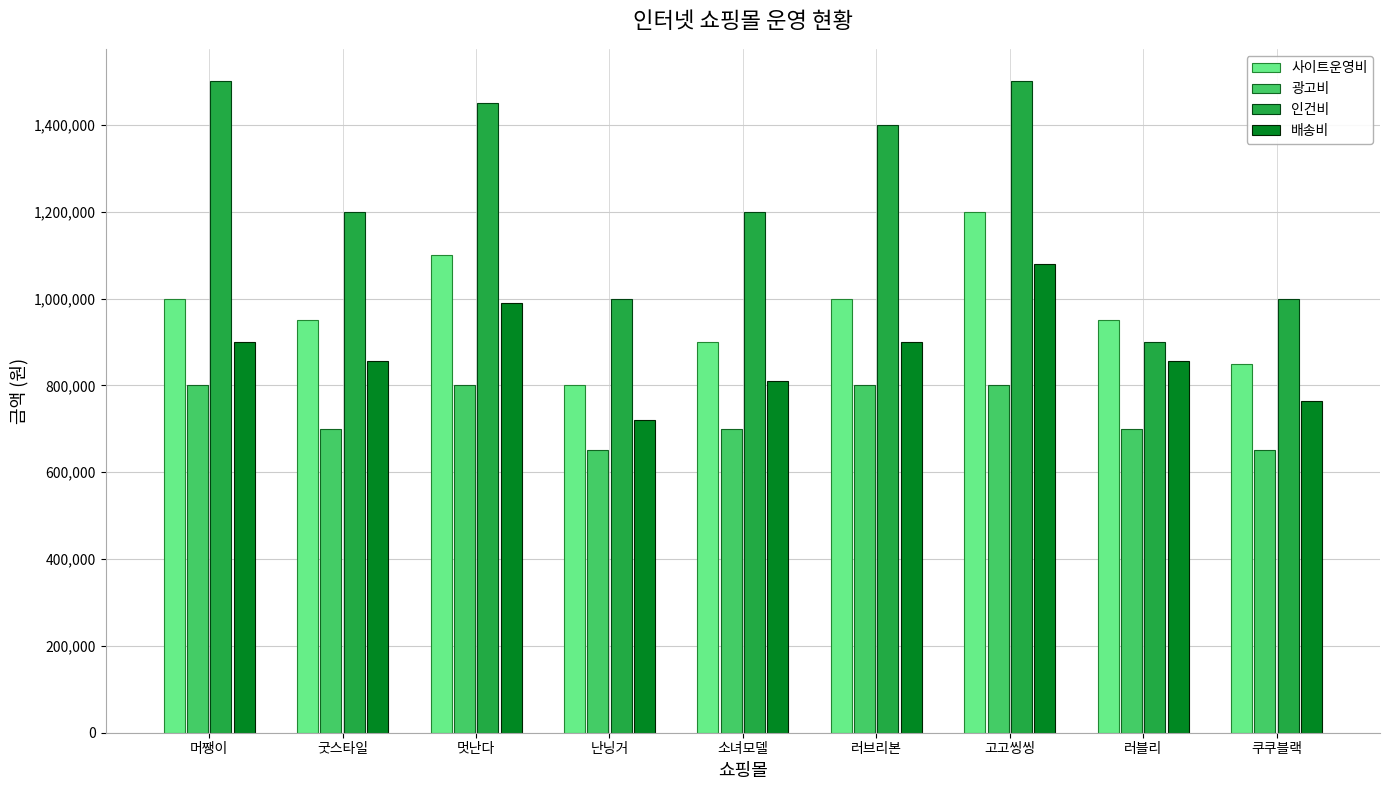

What is the total value across all series at 난닝거?

3170000